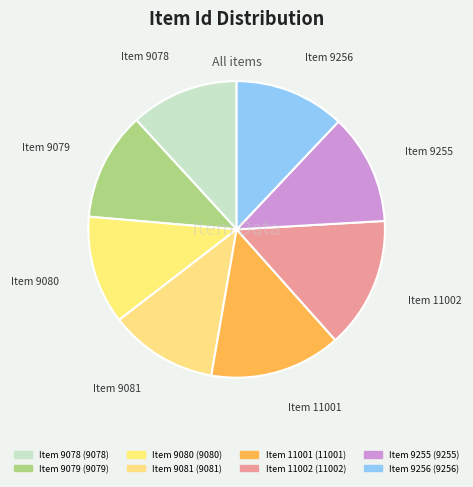

Is there a majority slice in this chart?

No